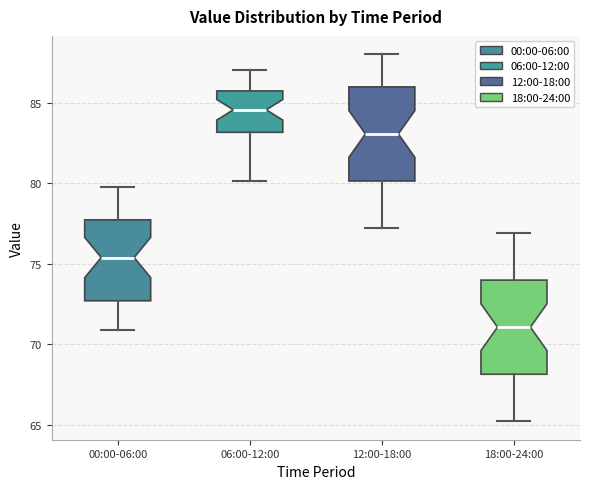

Reading left to right, transcribe this box plot: for each box, give where its median line is, the range the box spans, and where its two whiskers end, as read against the y-axis. The values are not printed on the chart, so give them approximately, as read against the axis.

00:00-06:00: median 75.5, box 72.5 to 77.5, whiskers 71.0 to 79.5
06:00-12:00: median 84.5, box 83.0 to 85.5, whiskers 80.0 to 87.0
12:00-18:00: median 83.0, box 80.0 to 86.0, whiskers 77.0 to 88.0
18:00-24:00: median 71.0, box 68.0 to 74.0, whiskers 65.0 to 77.0